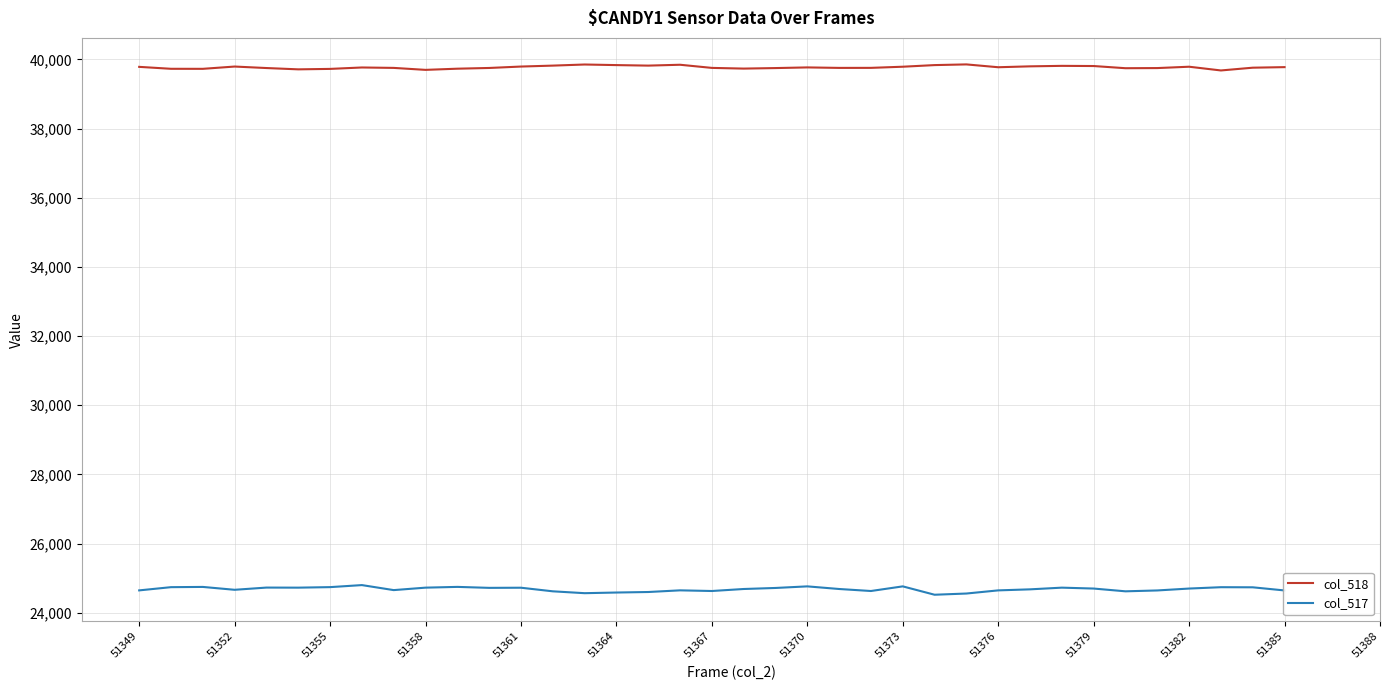

What is the maximum value for col_517?

24800